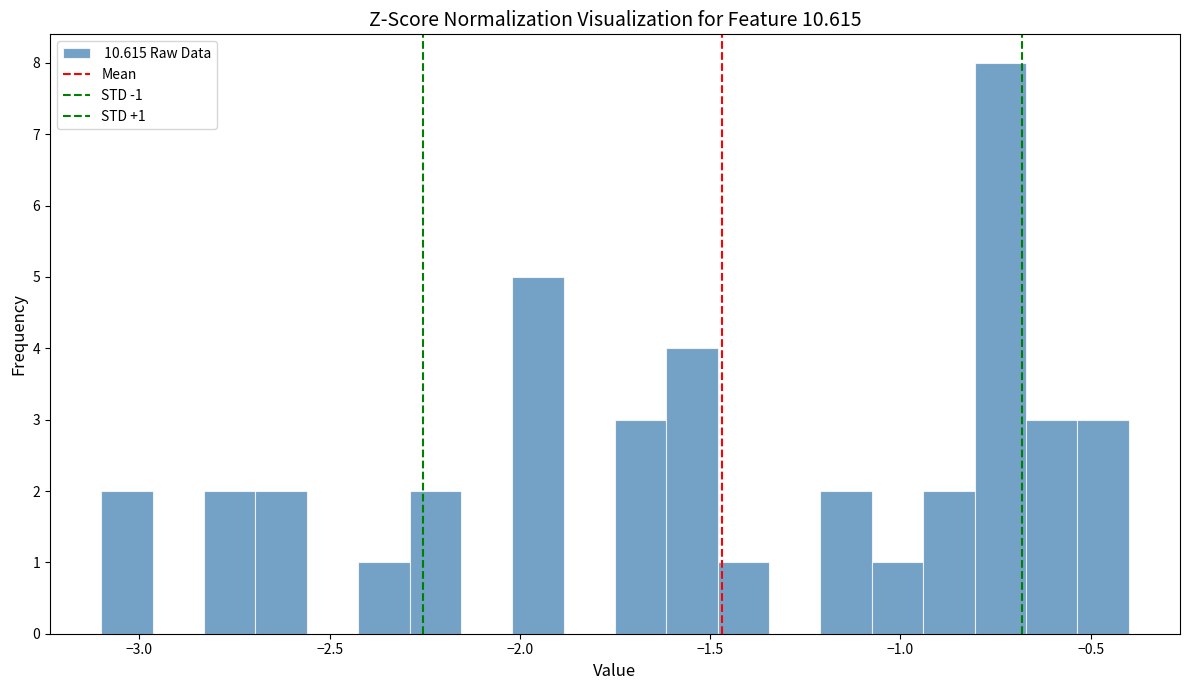

Around what value on the x-axis is the tallest bar? Give the approximate position of its centre, as read against the axis.

-0.75